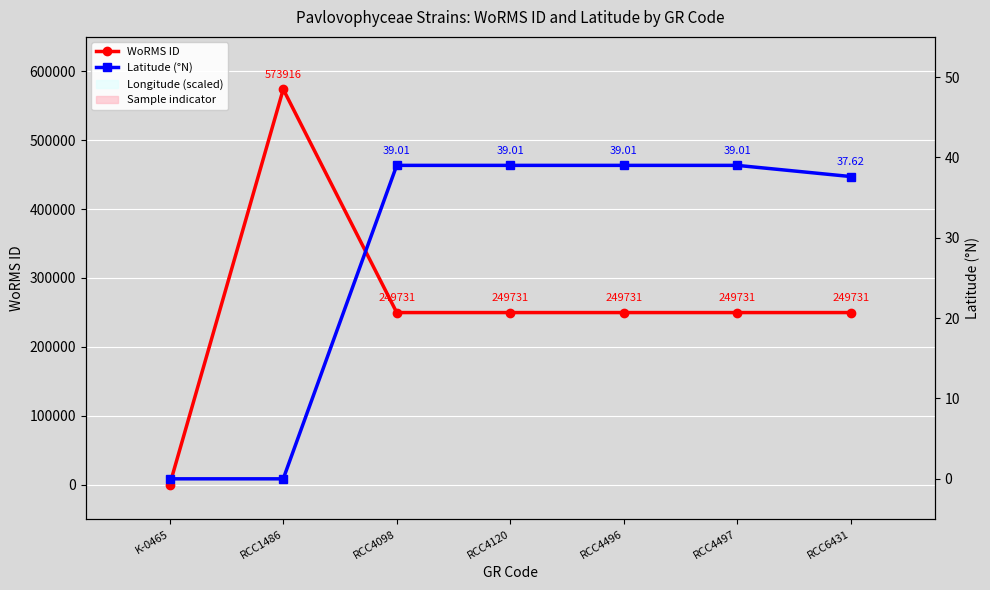

Is it true that Longitude (scaled) equals 0.0 at RCC1486?

True